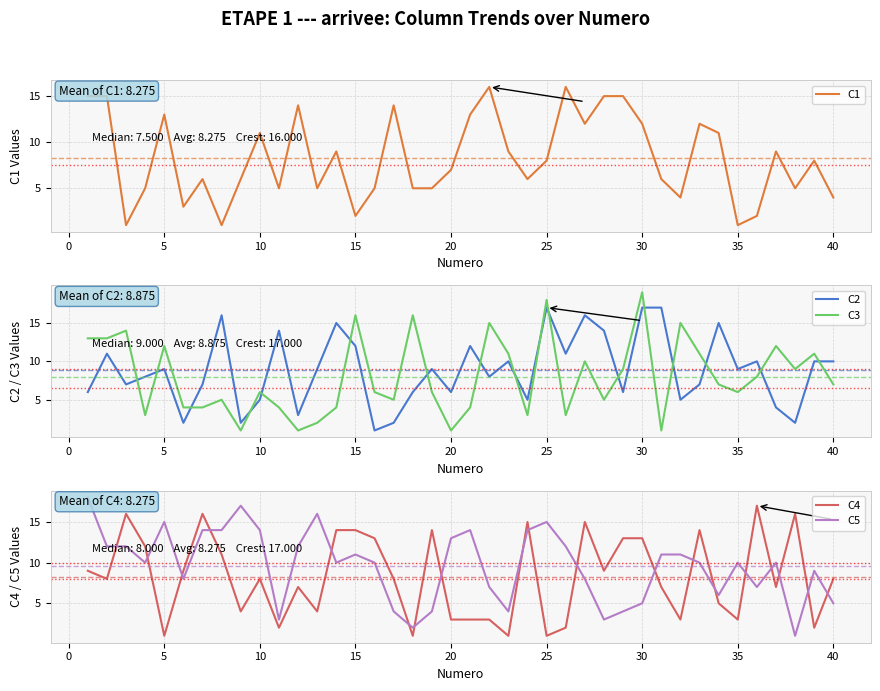

True or false: C3 has a value of 11 at 40.

False